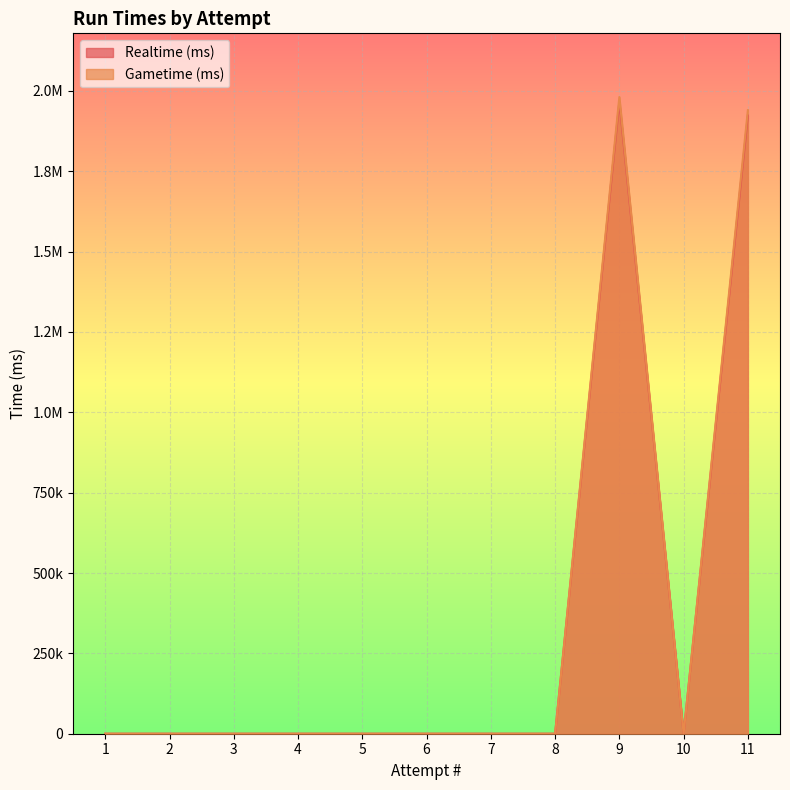

What is the average value of the Realtime (ms) series?

353606